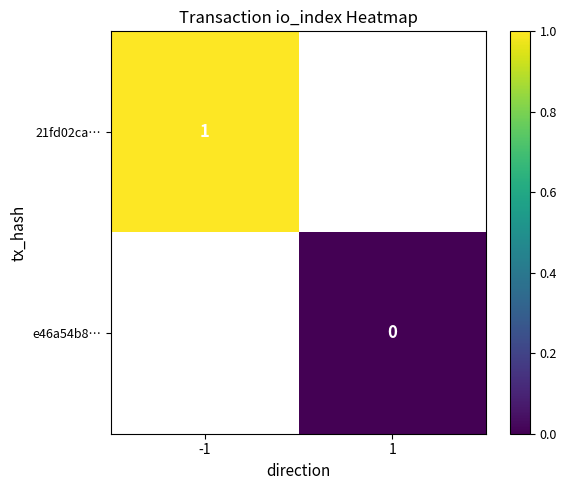

At how many categories does at least one series exceed 0?

1